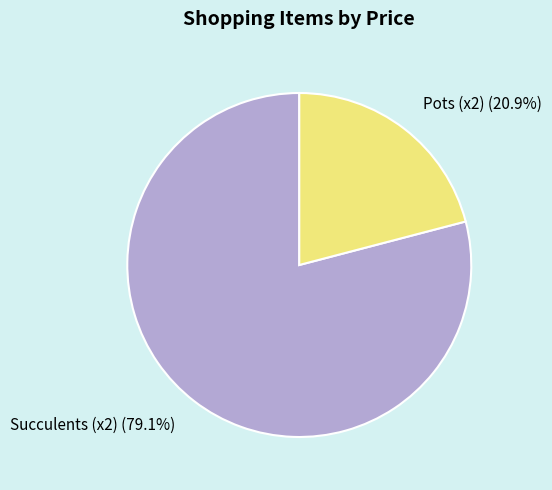

Which slice represents more than half of the pie?

Succulents (x2)